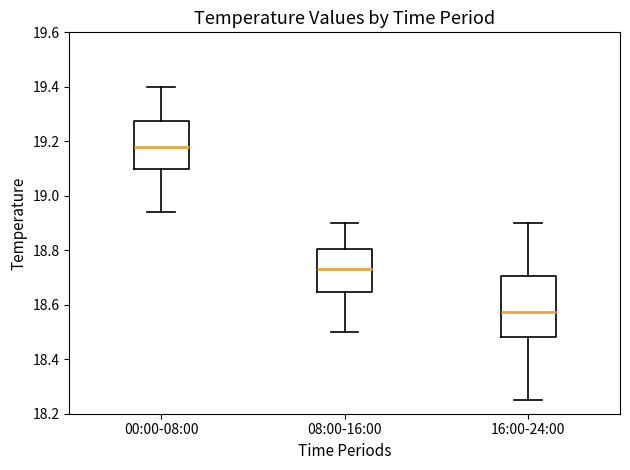

Which box's median line is the highest?

00:00-08:00